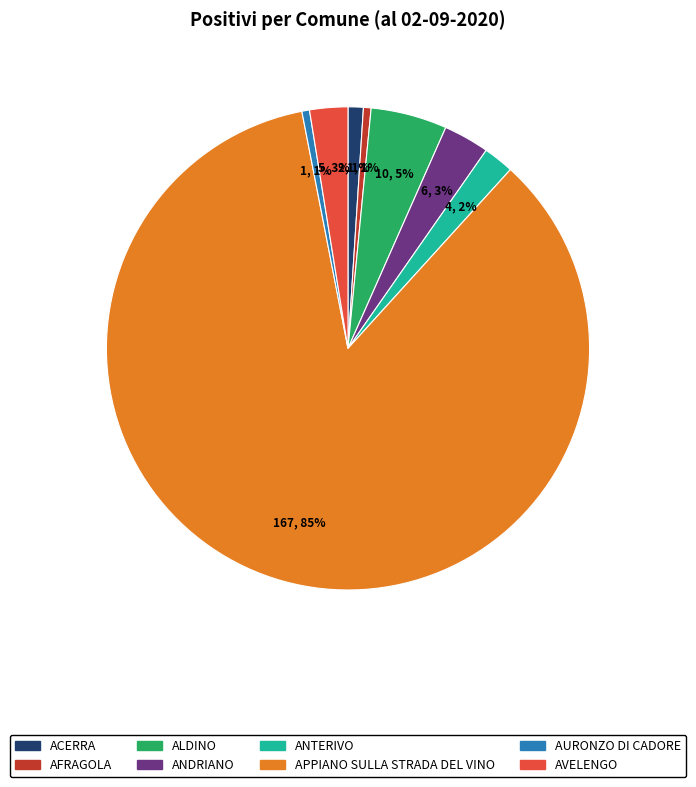

How many slices are in this pie chart?

8